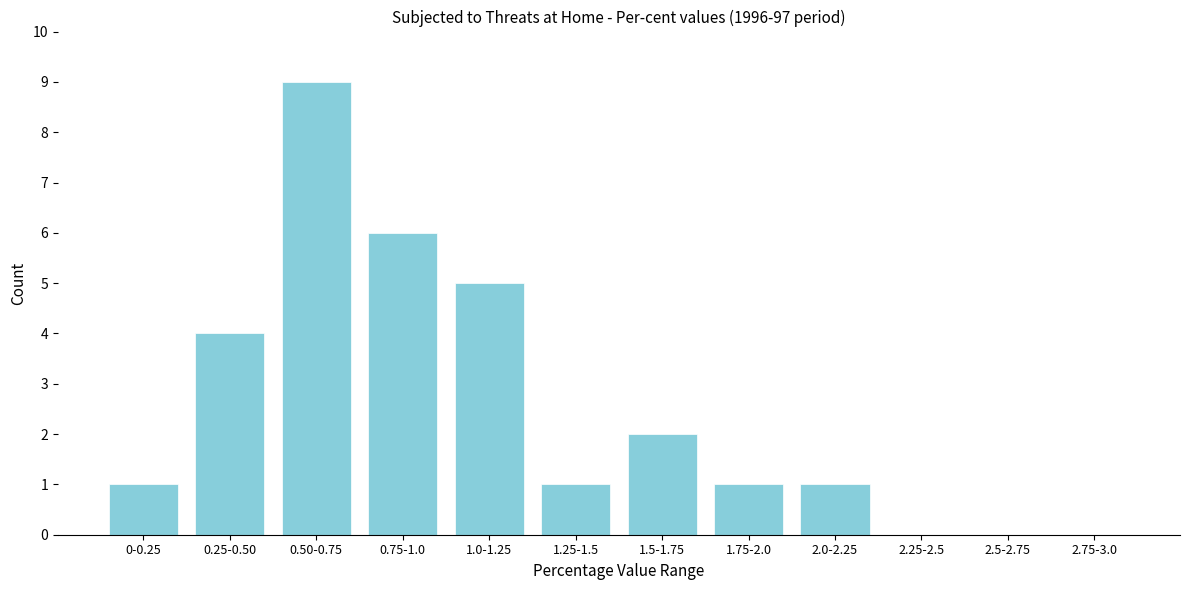

Reading right to left, list all the values displayed in this chart.

2.75-3.0=0	2.5-2.75=0	2.25-2.5=0	2.0-2.25=1	1.75-2.0=1	1.5-1.75=2	1.25-1.5=1	1.0-1.25=5	0.75-1.0=6	0.50-0.75=9	0.25-0.50=4	0-0.25=1